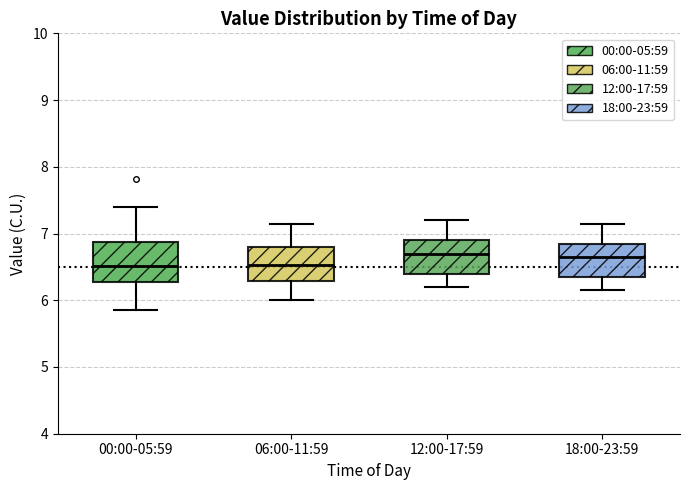

Reading left to right, read every box against the y-axis: the position of its median line, the range the box covers, and the ends of its whiskers. The values are not printed on the chart, so give them approximately, as read against the axis.

00:00-05:59: median 6.5, box 6.3 to 6.9, whiskers 5.9 to 7.4
06:00-11:59: median 6.5, box 6.3 to 6.8, whiskers 6.0 to 7.2
12:00-17:59: median 6.7, box 6.4 to 6.9, whiskers 6.2 to 7.2
18:00-23:59: median 6.7, box 6.4 to 6.9, whiskers 6.2 to 7.2